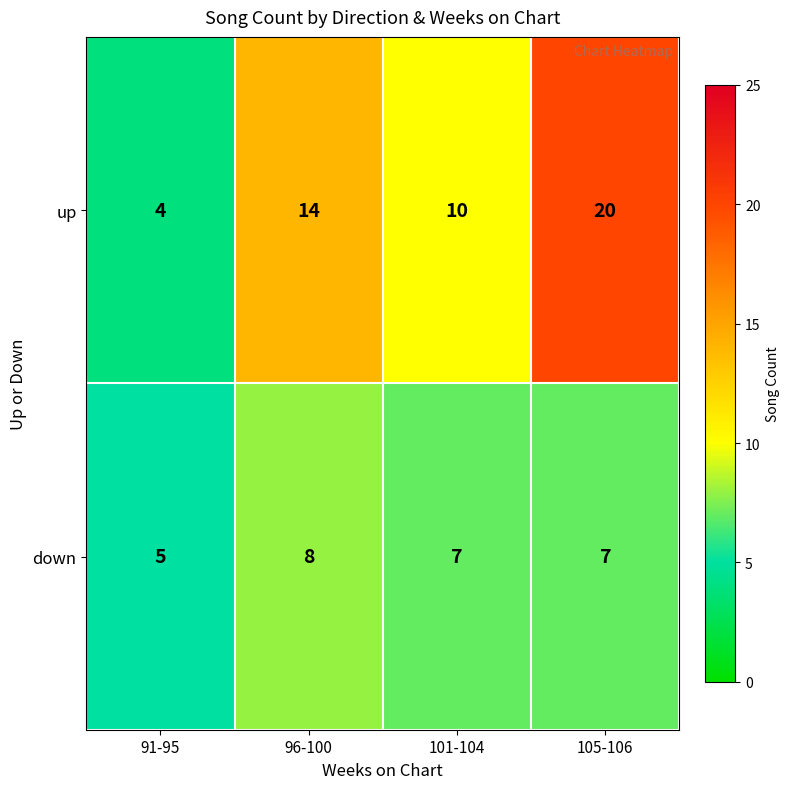

What is the sum of the down values at 96-100 and 91-95?

13